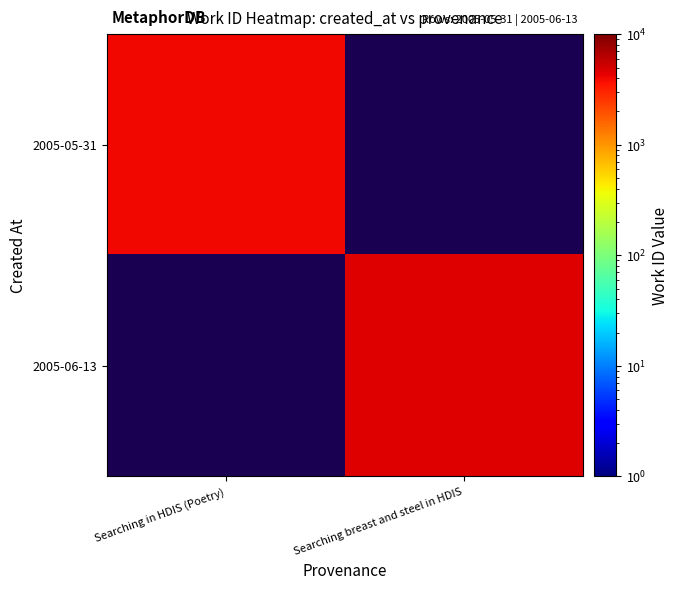

True or false: 2005-05-31 has a value of 4056.0 at Searching in HDIS (Poetry).

True